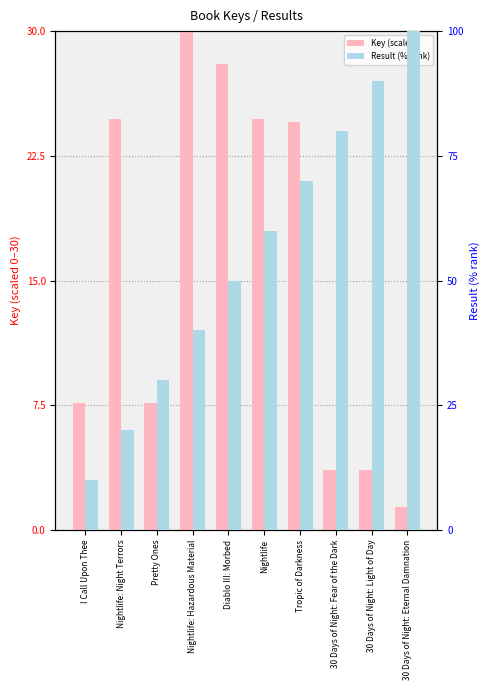

What is the difference between the Result (% rank) values at Pretty Ones and 30 Days of Night: Fear of the Dark?

50.0